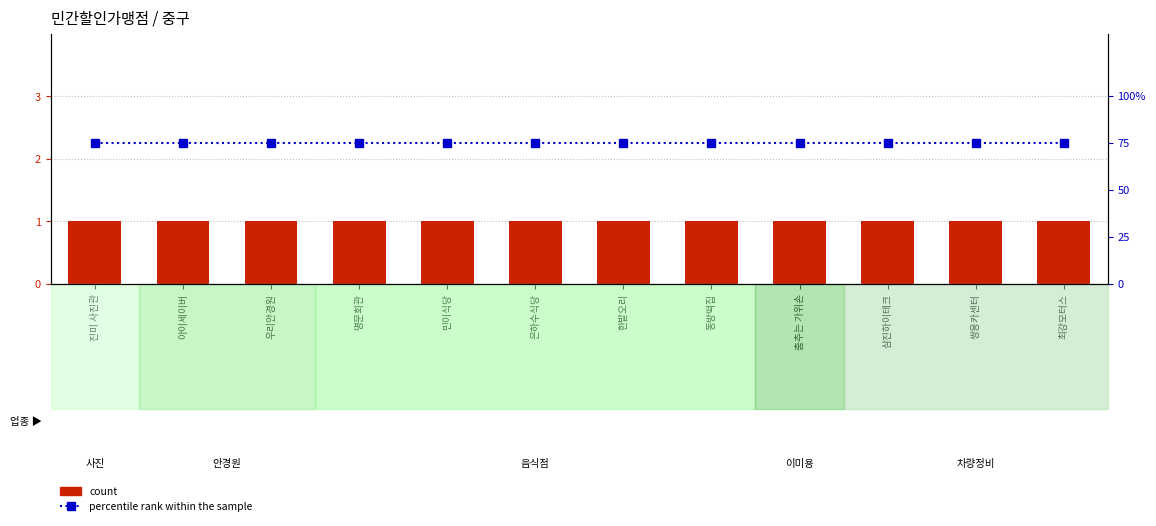

Rank the categories by percentile rank within the sample value from lowest to highest.

진미 사진관, 아이세이버, 우리안경원, 명문회관, 민이식당, 은하수식당, 한밭오리, 동방떡집, 춤추는 가위손, 삼진하이테크, 쌍용카센터, 최강모터스